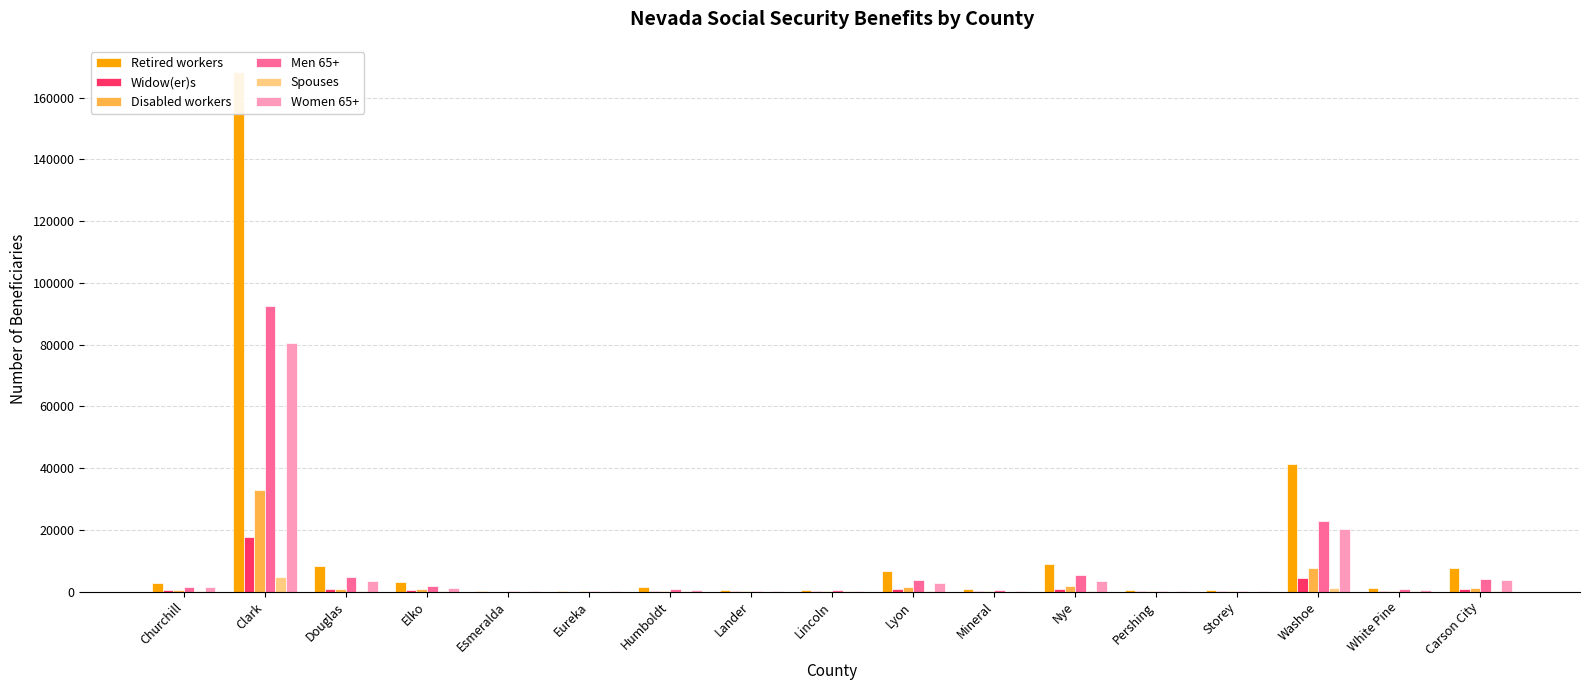

The Men 65+ series shows 73 at Esmeralda. True or false?

False